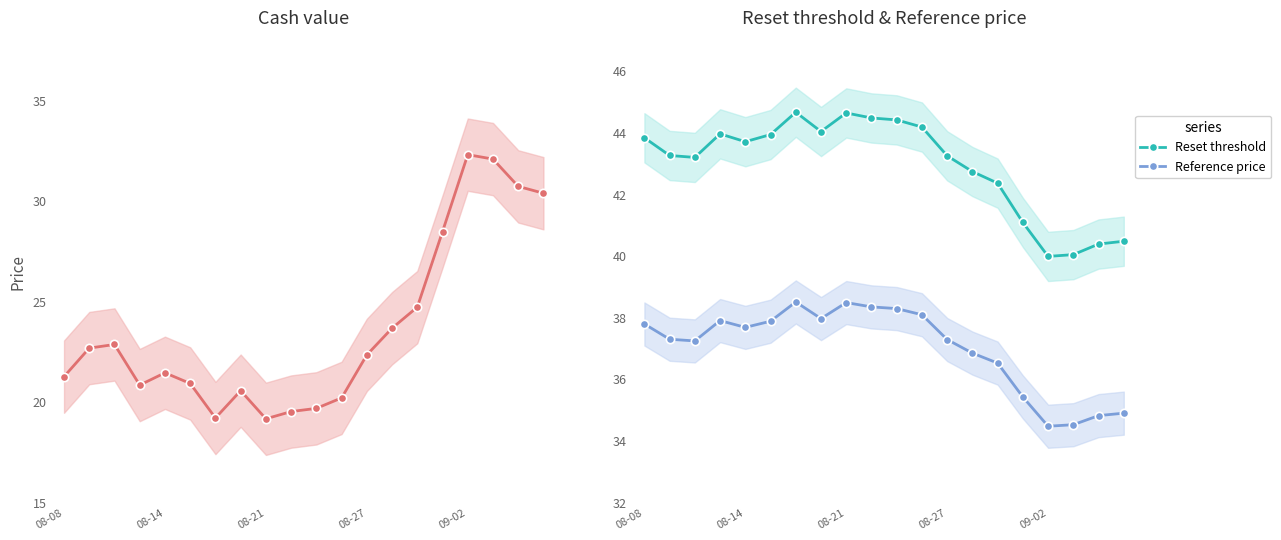

What is the value of the Reference price point at the 15th from the left?

36.5